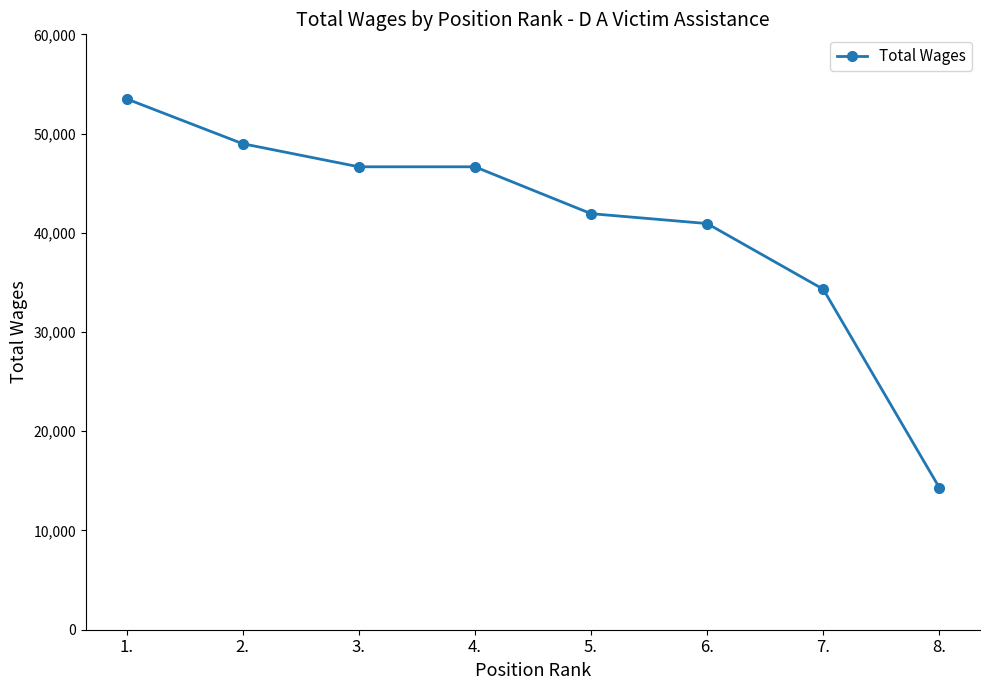

What is the change in value from 7. to 8.?

-20007